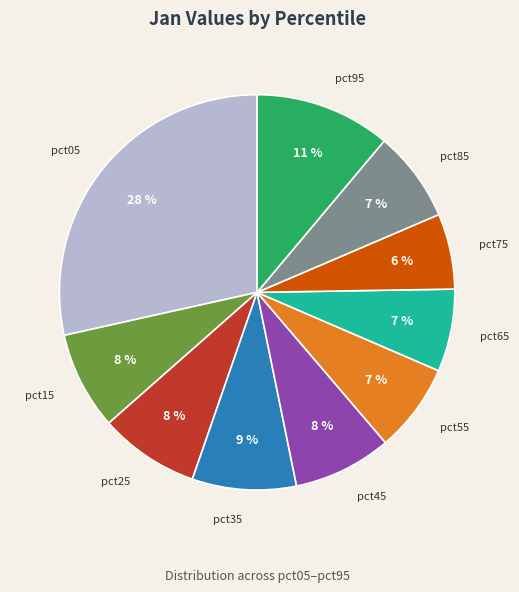

To the nearest percent, what is the difference between the largest and smallest slice percentages?

22%